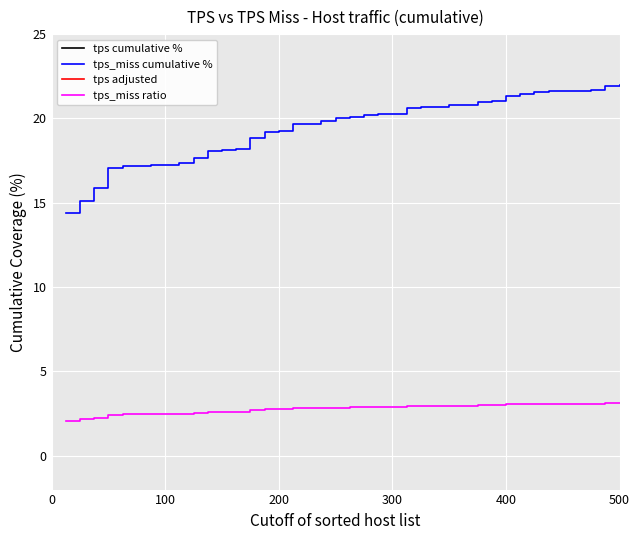

True or false: tps_miss cumulative % and tps_miss ratio intersect in this chart.

False